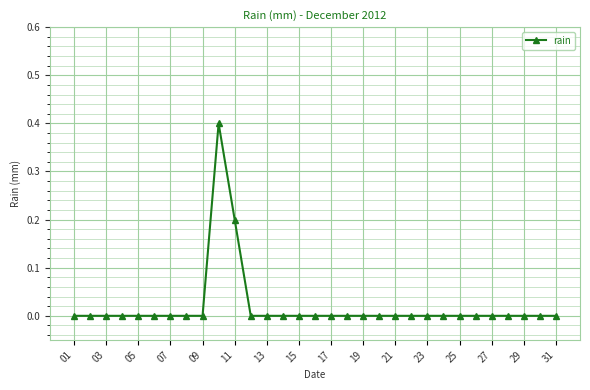

What is the sum of all values?

0.6